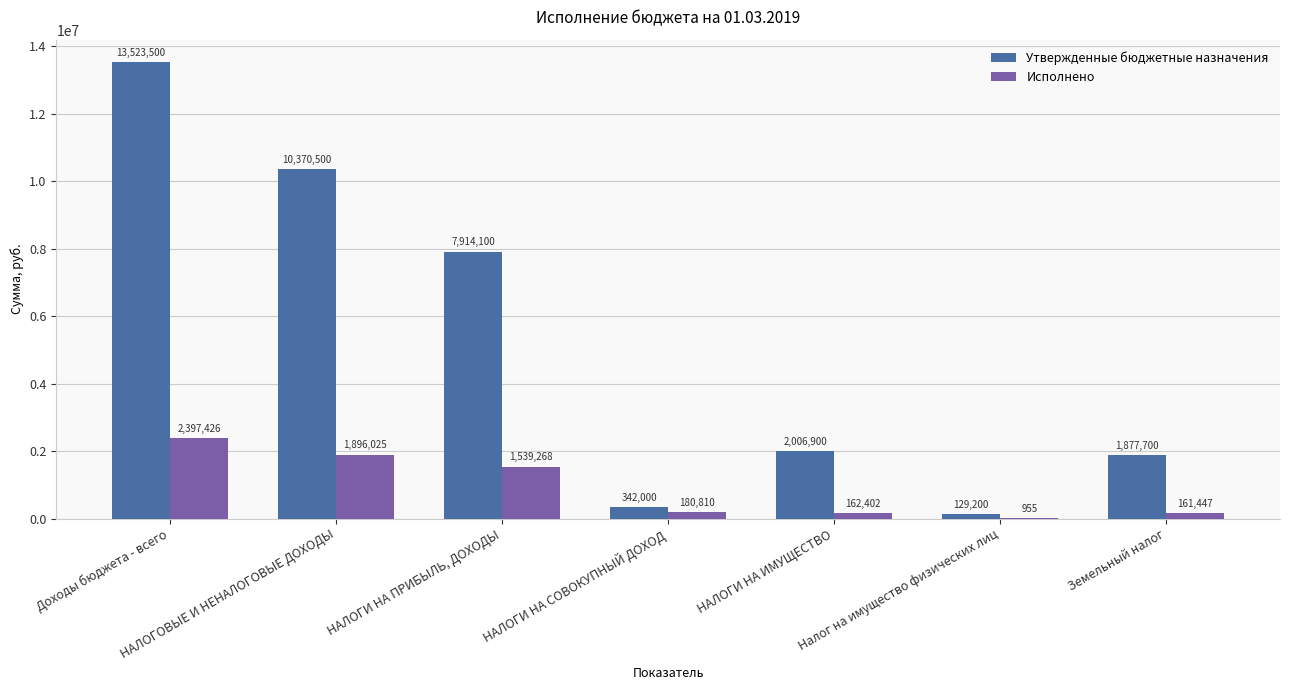

Which category has the highest value across all series?

Доходы бюджета - всего